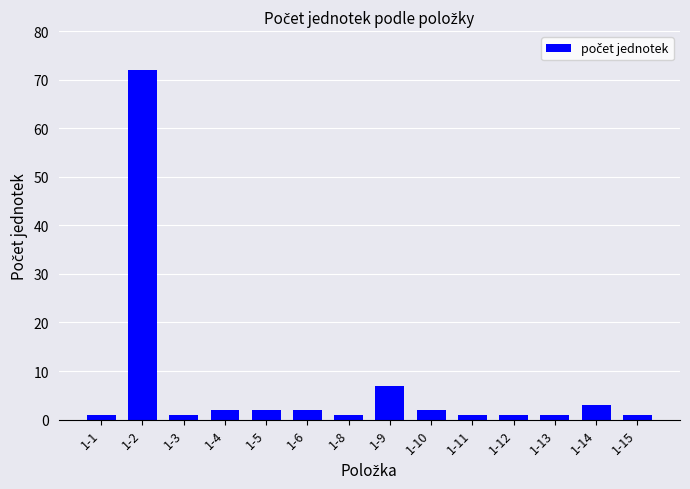

Between 1-9 and 1-11, which is larger?

1-9